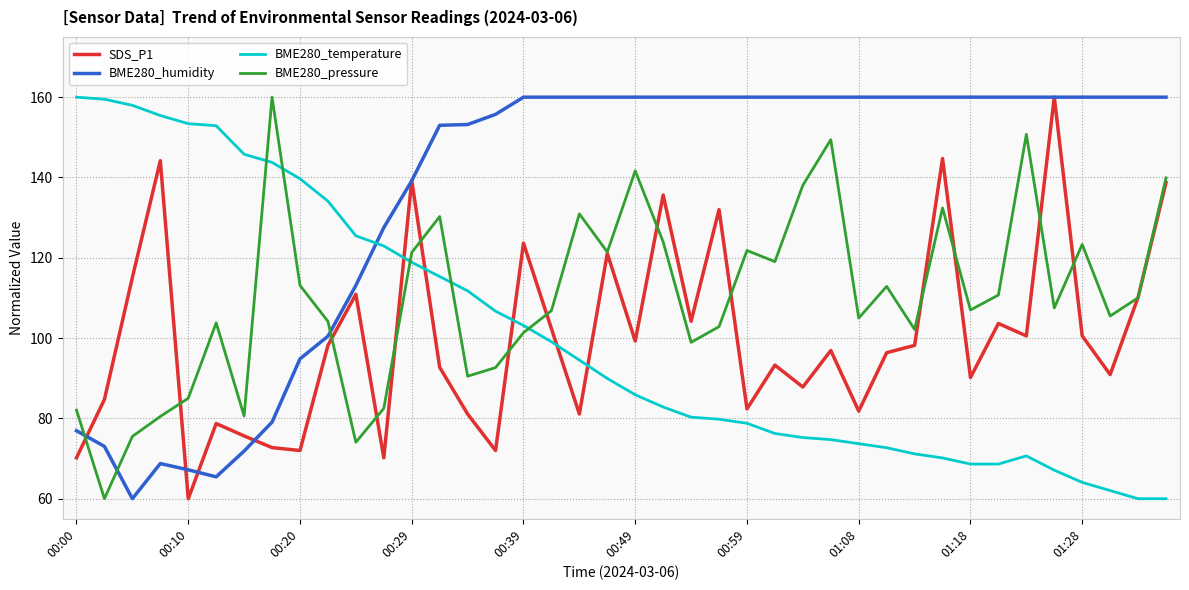

How many distinct data groups are displayed?

4